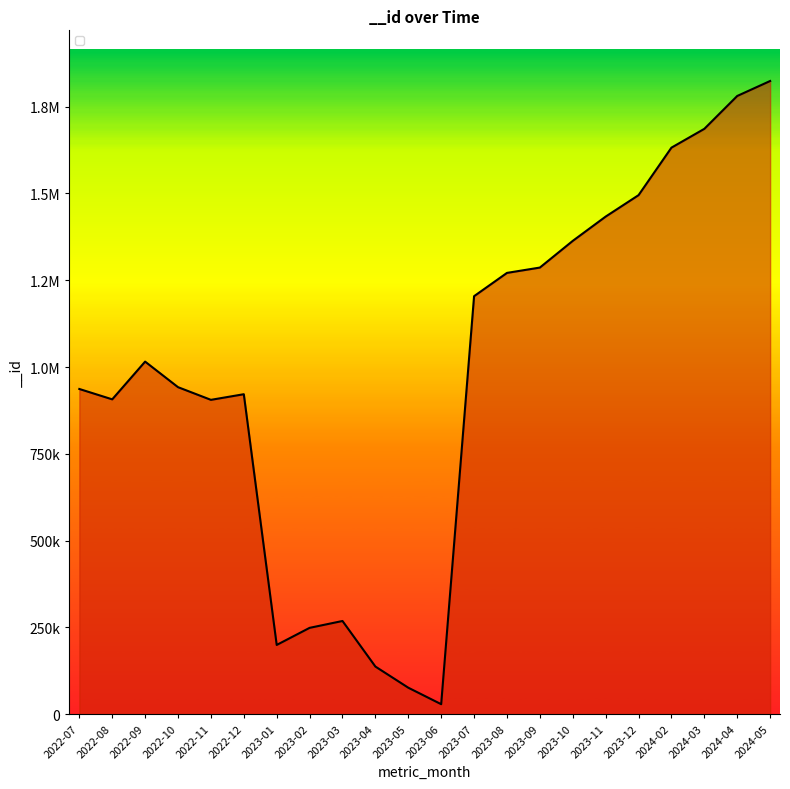

Is this an area chart (filled region under the line)?

Yes